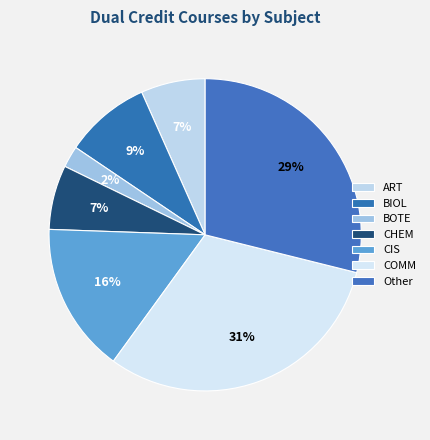

How many slices are in this pie chart?

7